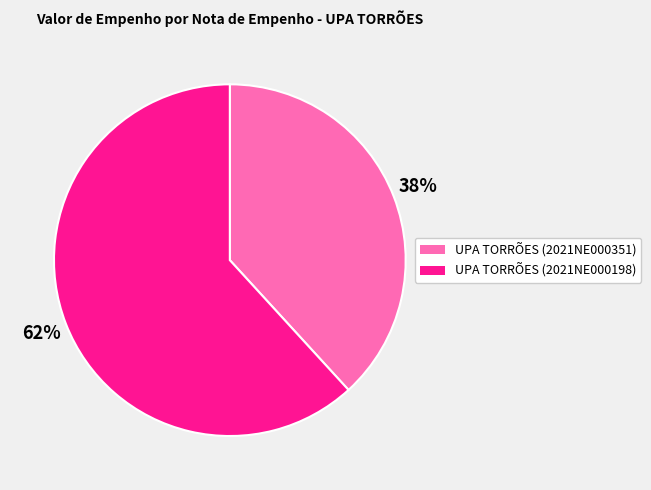

Which has a higher value, UPA TORRÕES (2021NE000351) or UPA TORRÕES (2021NE000198)?

UPA TORRÕES (2021NE000198)